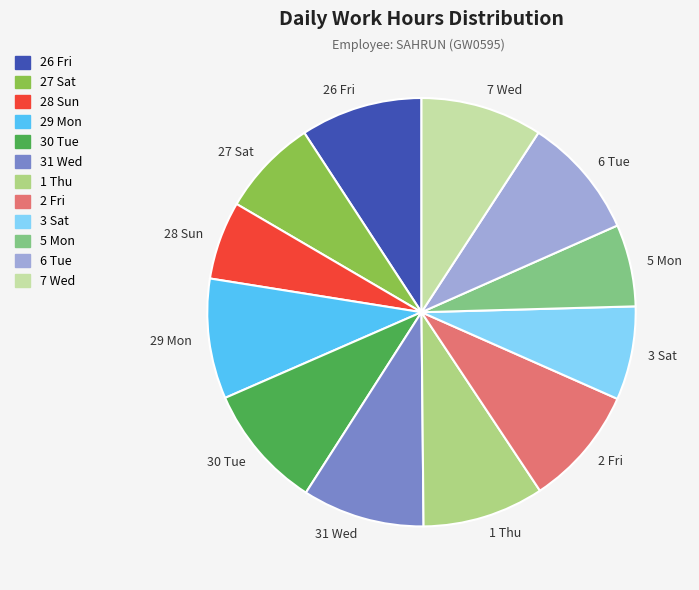

Is the sum of 31 Wed and 26 Fri greater than half?

No